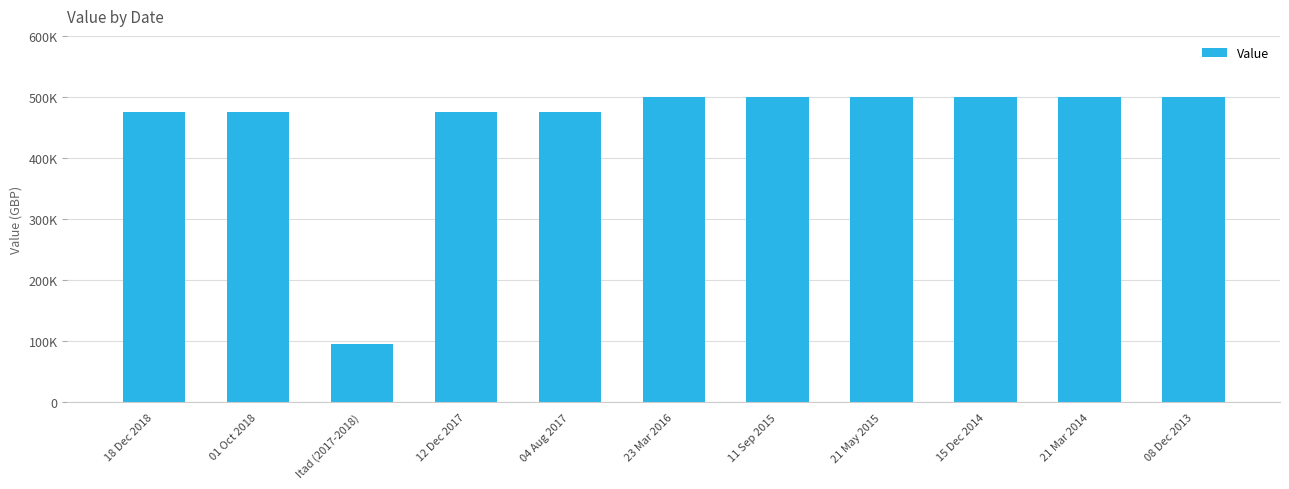

The chart shows a value of 698301 at 04 Aug 2017. True or false?

False